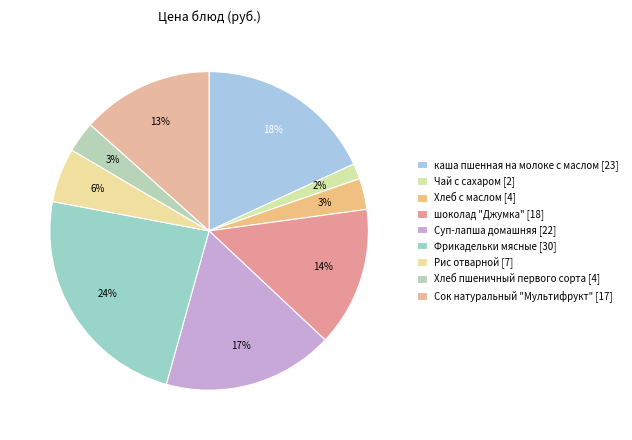

Which category has the smallest portion of the pie?

Чай с сахаром